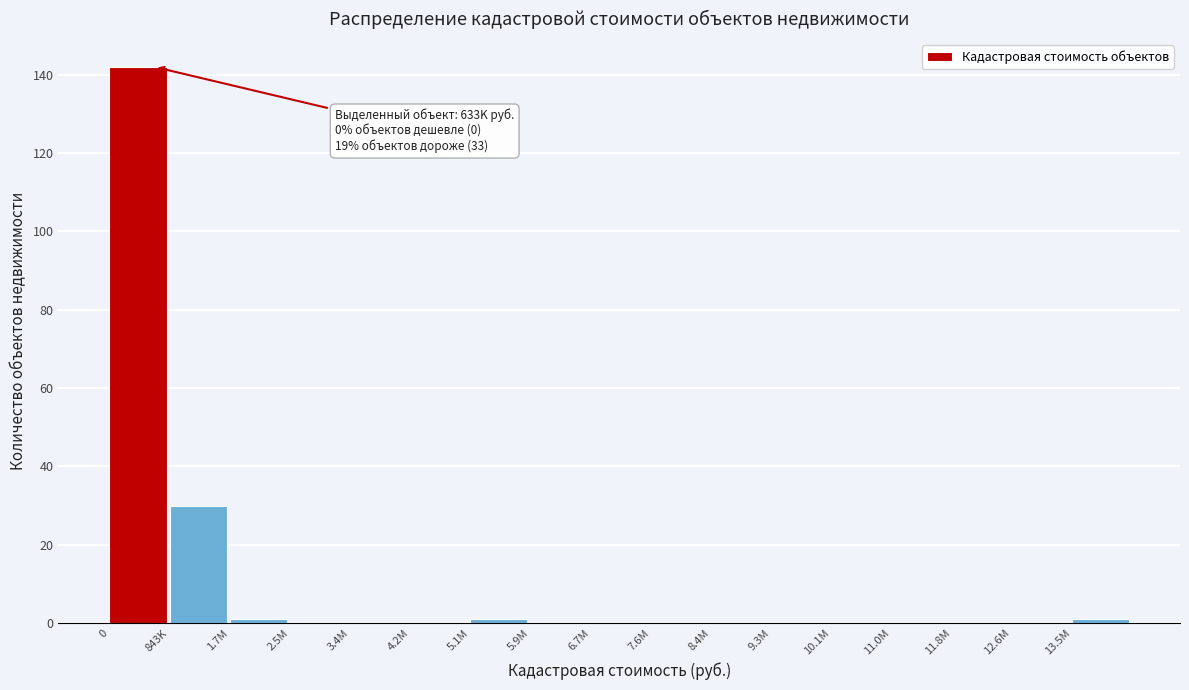

Reading left to right, what are all the values shown in this chart?

0=142	843K=30	1.7M=1	2.5M=0	3.4M=0	4.2M=0	5.1M=1	5.9M=0	6.7M=0	7.6M=0	8.4M=0	9.3M=0	10.1M=0	11.0M=0	11.8M=0	12.6M=0	13.5M=1